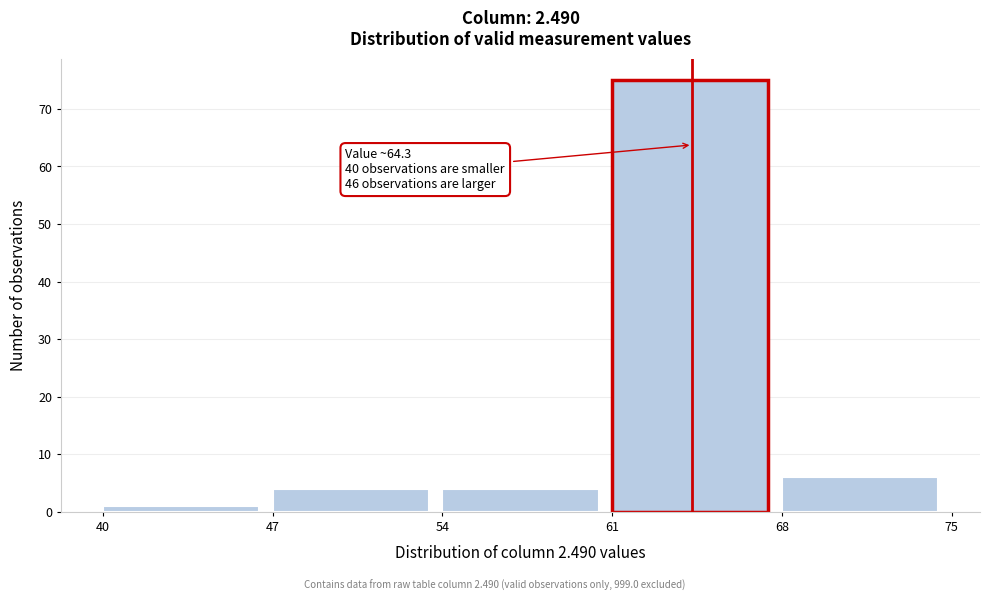

Which range on the x-axis has the tallest bar?

61 to 68